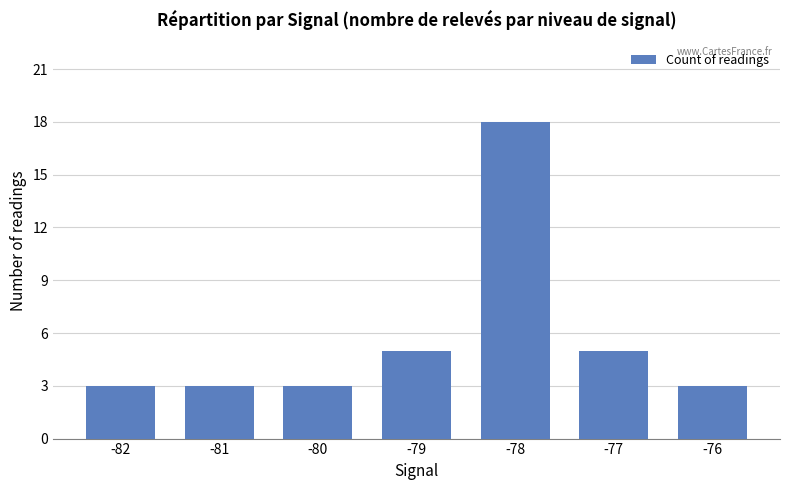

What is the value of the 3rd bar from the left?

3